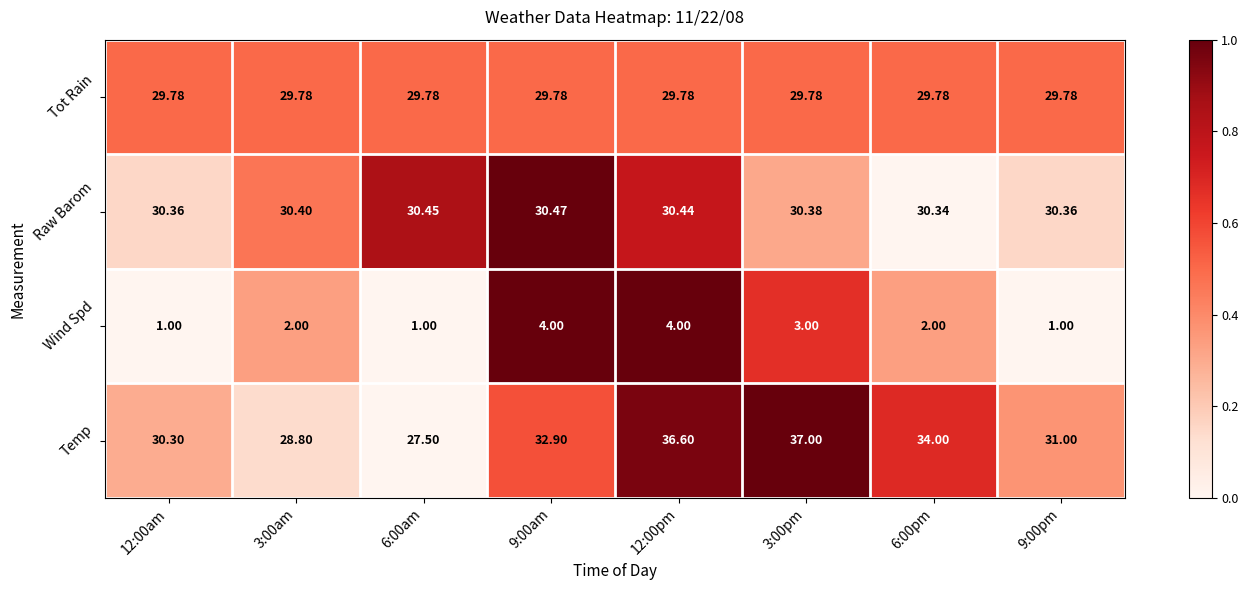

Which series changed the most between 3:00pm and 9:00pm?

Temp